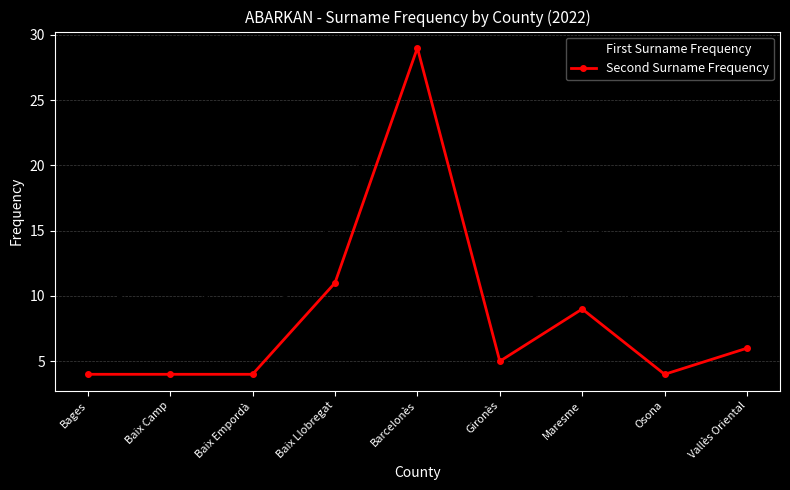

Which series has the largest total across all categories?

First Surname Frequency